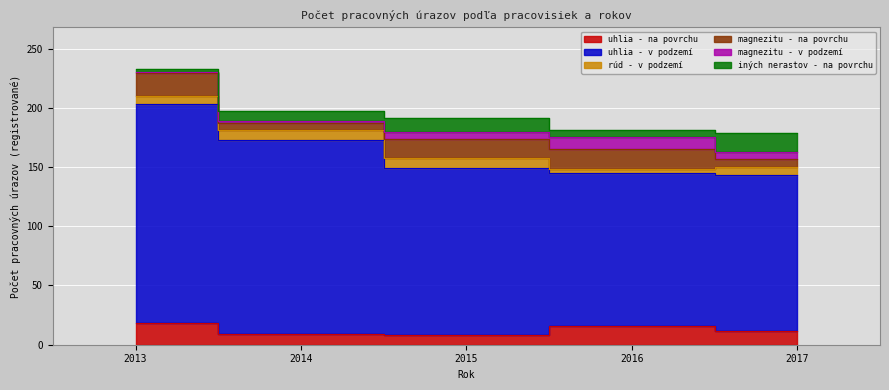

At which label does iných nerastov - na povrchu first exceed 8?

2015